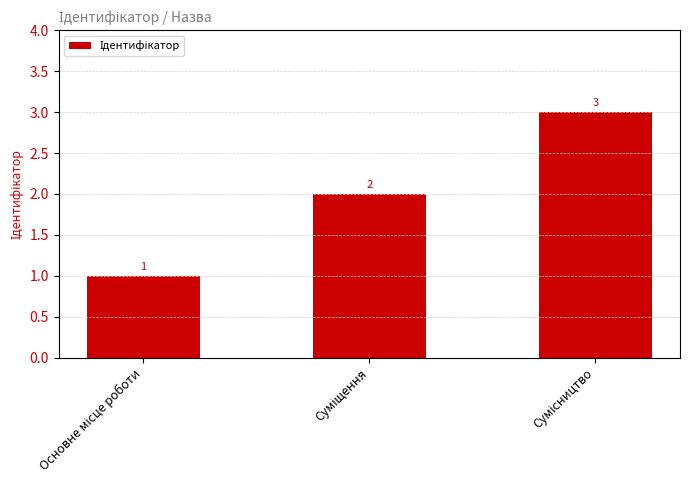

What is the greatest value displayed?

3